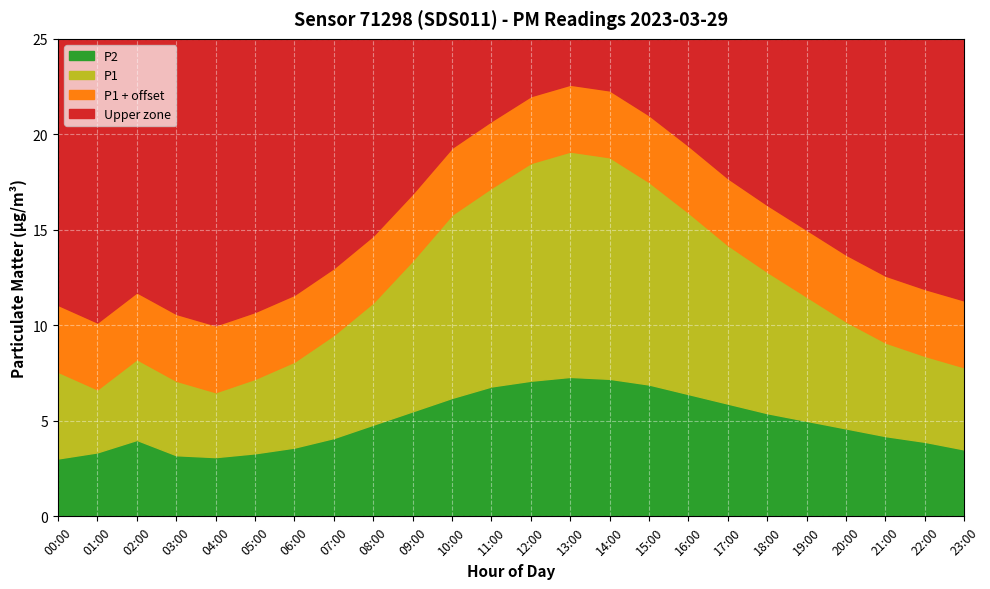

What is the label of the 16th point from the right?

08:00